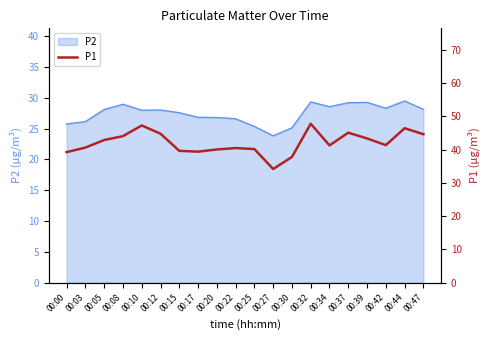

Which label corresponds to the largest value in the chart?

00:32